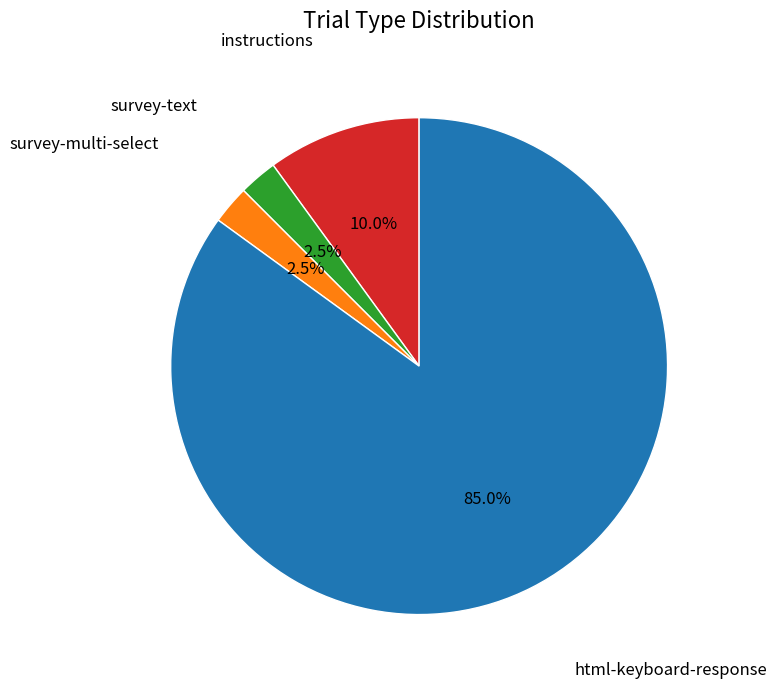

Which category has the biggest portion of the pie?

html-keyboard-response